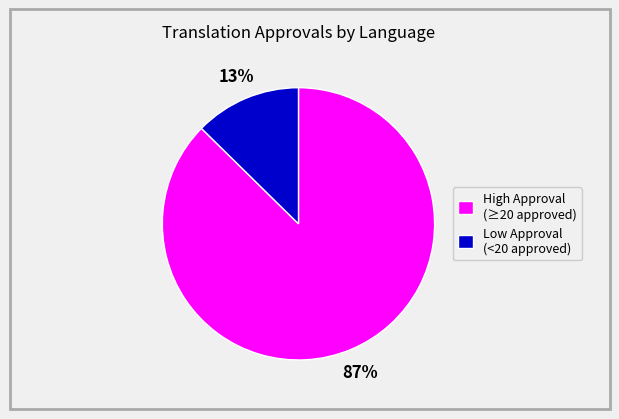

Do High Approval (≥20 approved) and Low Approval (<20 approved) together represent more than half of the pie?

Yes